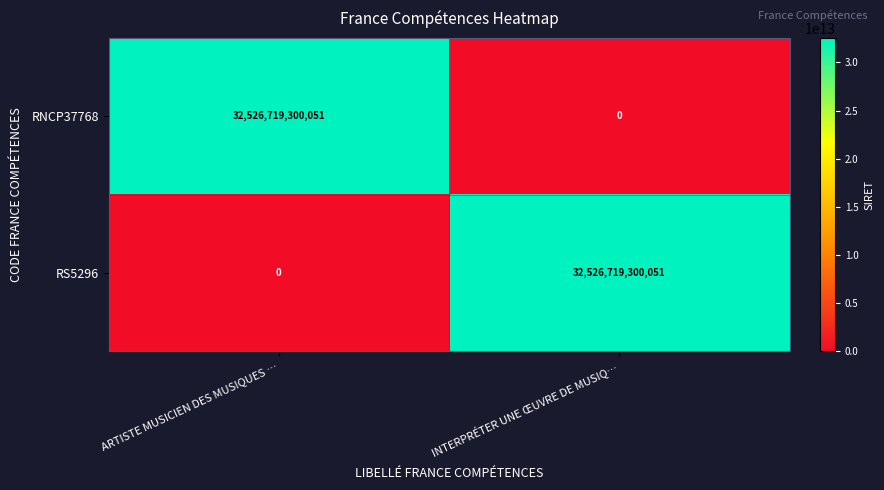

Is the value of RS5296 at INTERPRÉTER UNE ŒUVRE DE MUSIQ… greater than the value of RNCP37768 at INTERPRÉTER UNE ŒUVRE DE MUSIQ…?

Yes